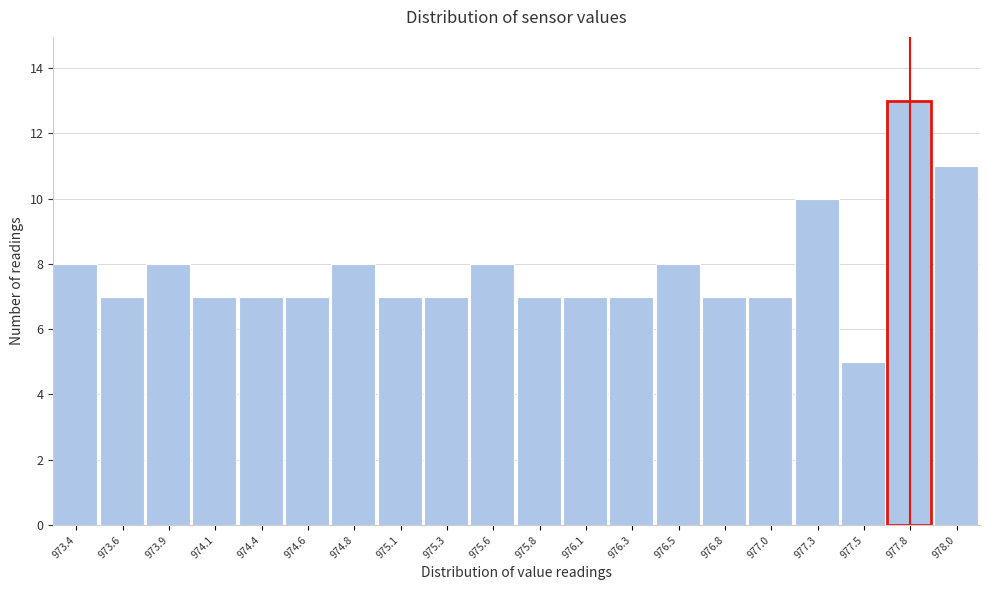

Reading left to right, transcribe all the data shown in this chart.

8	7	8	7	7	7	8	7	7	8	7	7	7	8	7	7	10	5	13	11